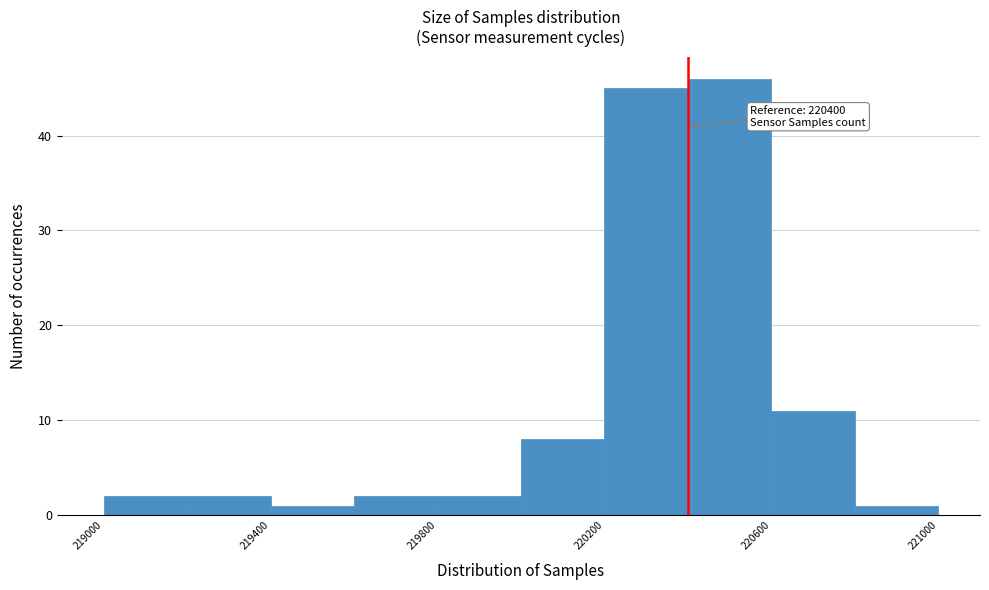

Over which range of the x-axis is the bar tallest?

220400 to 220600